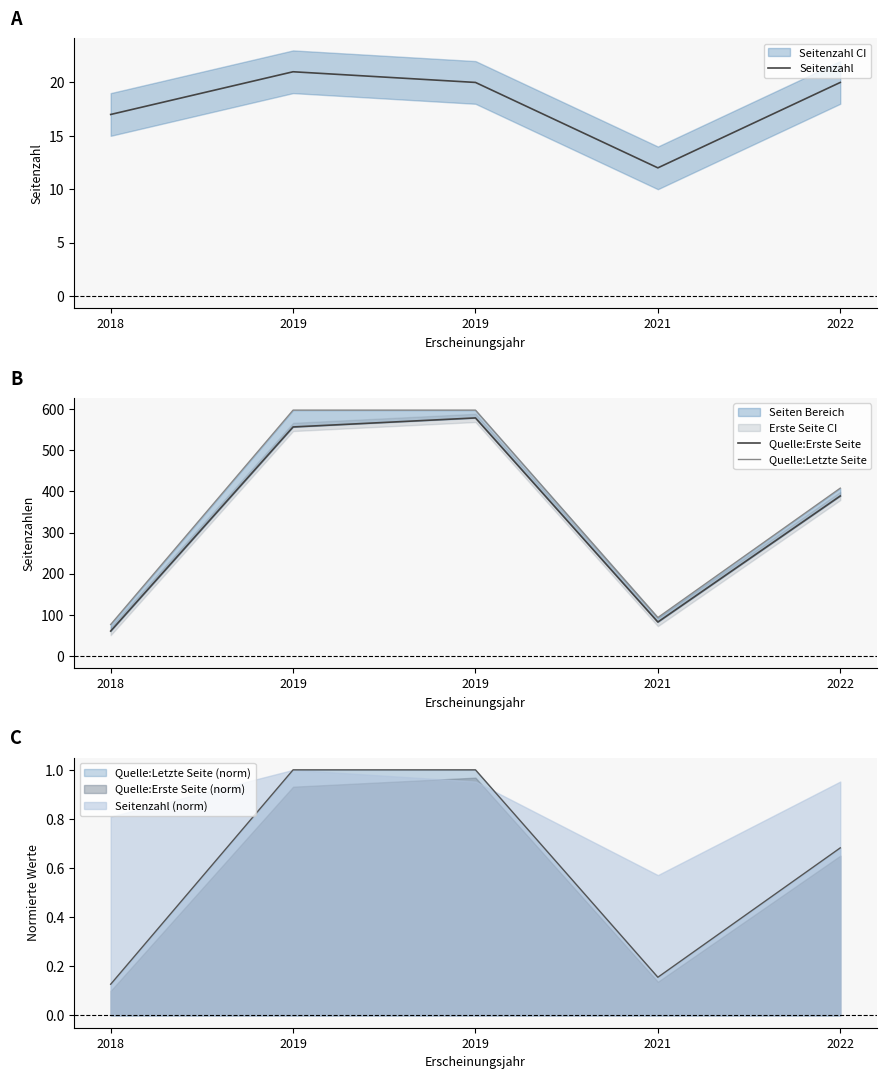

In Seitenzahl, how many points are lower than both neighbors (excluding endpoints)?

1